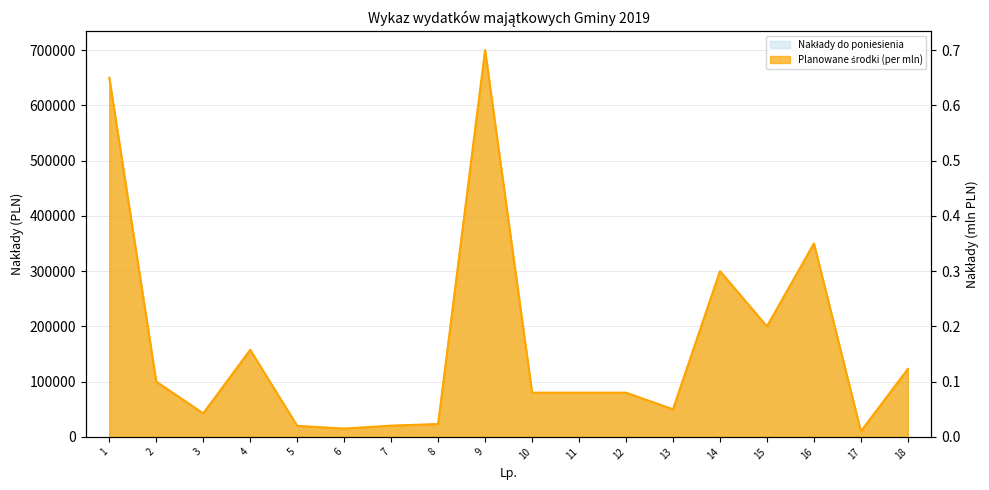

Where is the first local minimum for Planowane środki finansowe na 2019 rok?

3